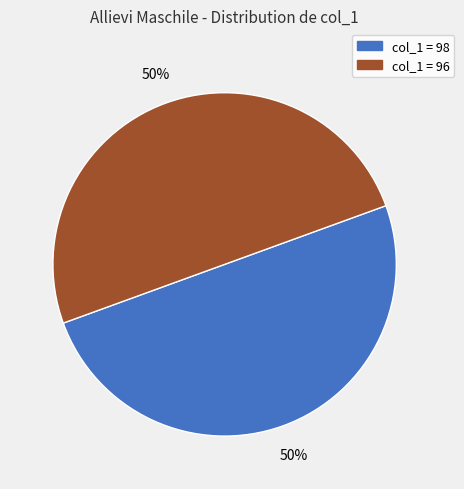

To the nearest percent, what is the average slice percentage?

50%